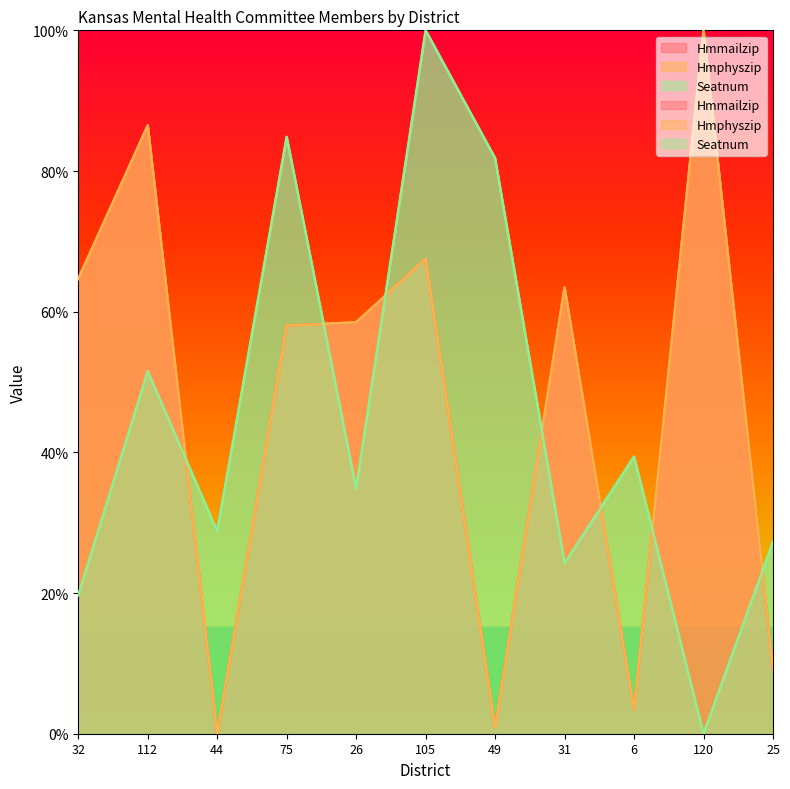

Which series has the widest spread of values?

Hmmailzip